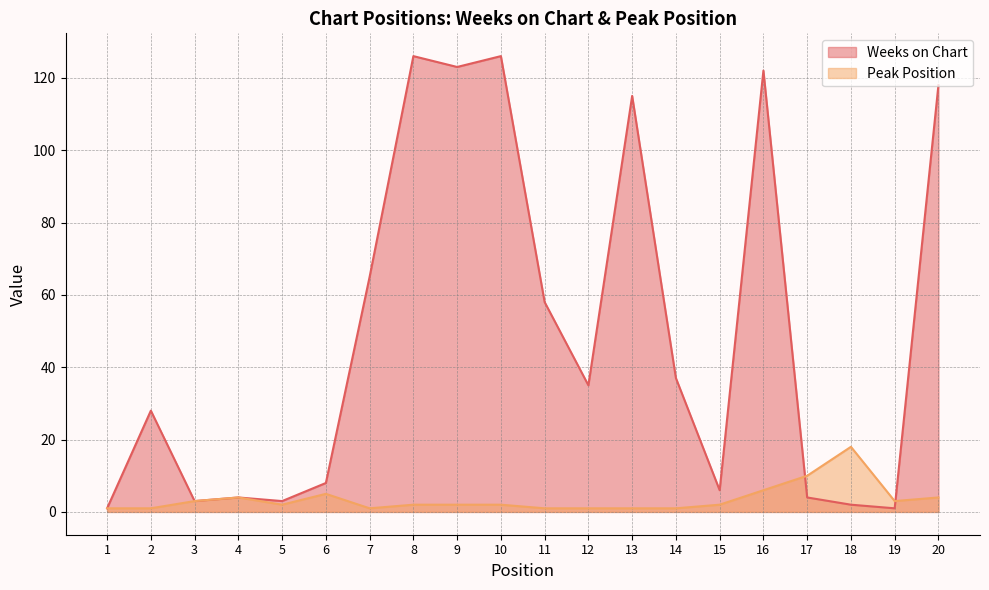

What is the approximate value of Weeks on Chart at 9, to the nearest 10?

120